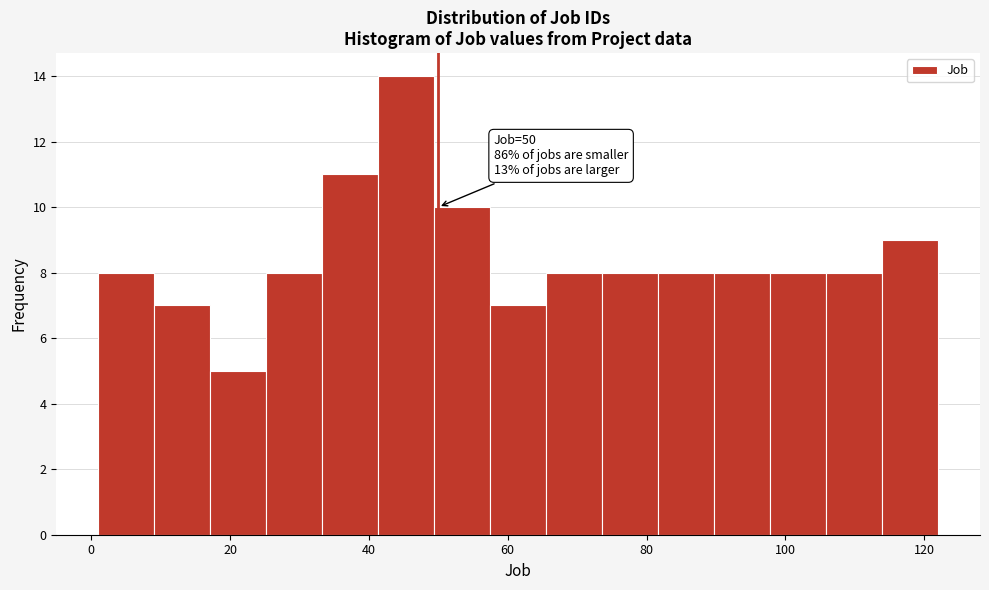

Over which range of the x-axis is the bar tallest?

42 to 50